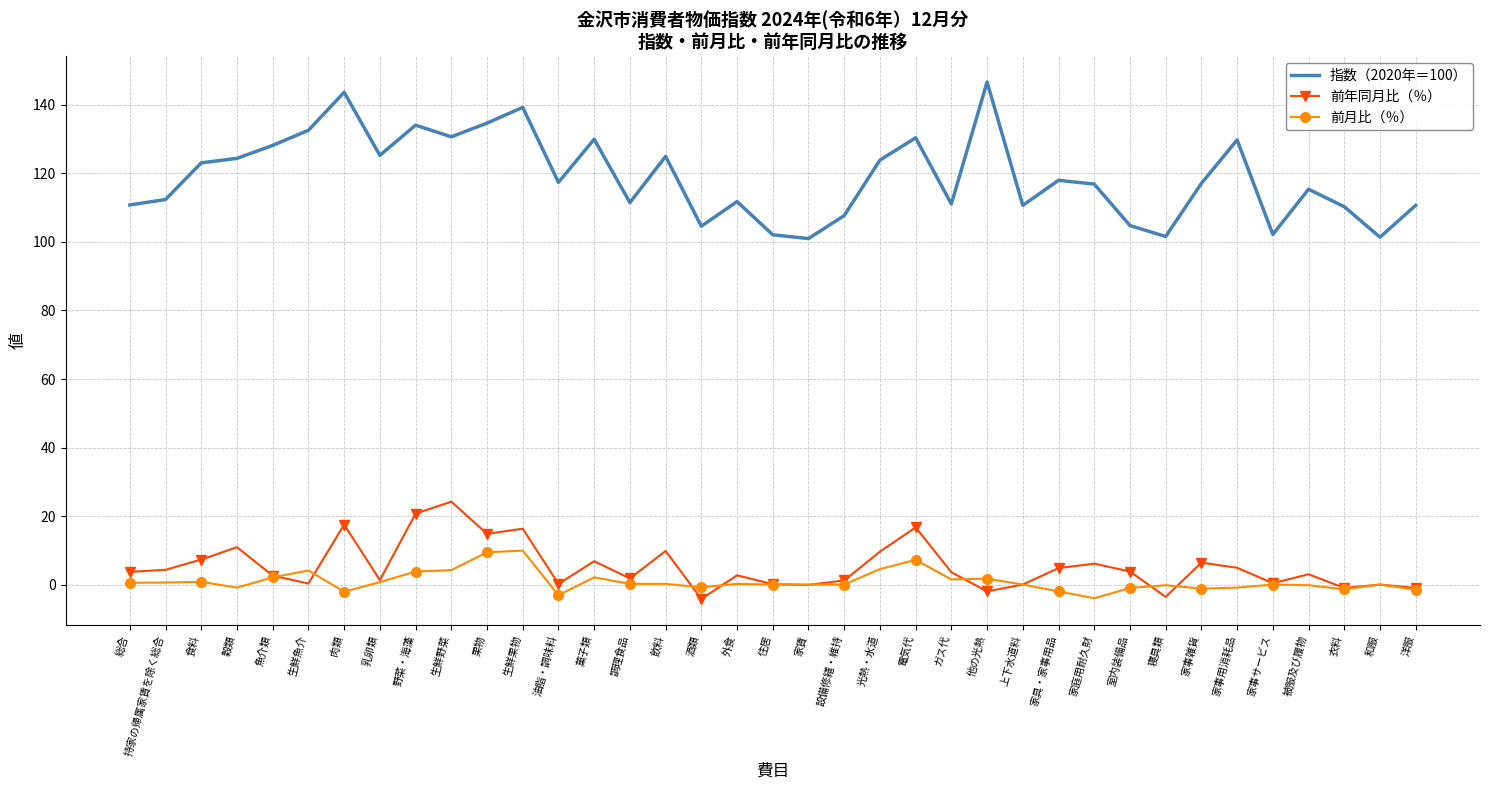

True or false: 指数（2020年＝100） and 前月比（％） intersect in this chart.

False